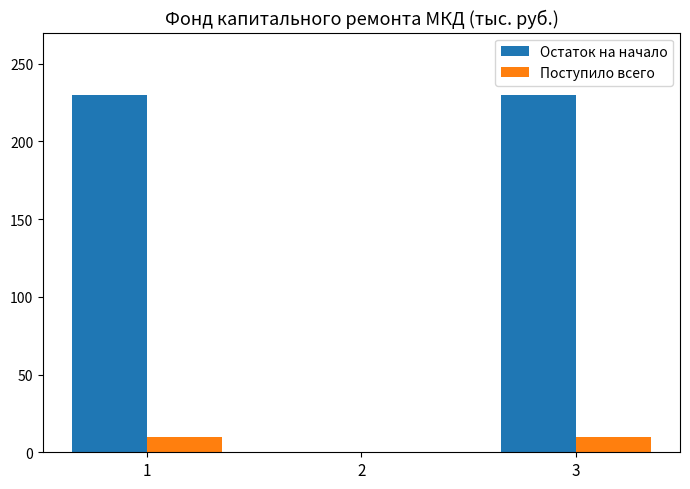

Which series has the largest total across all categories?

Остаток на начало